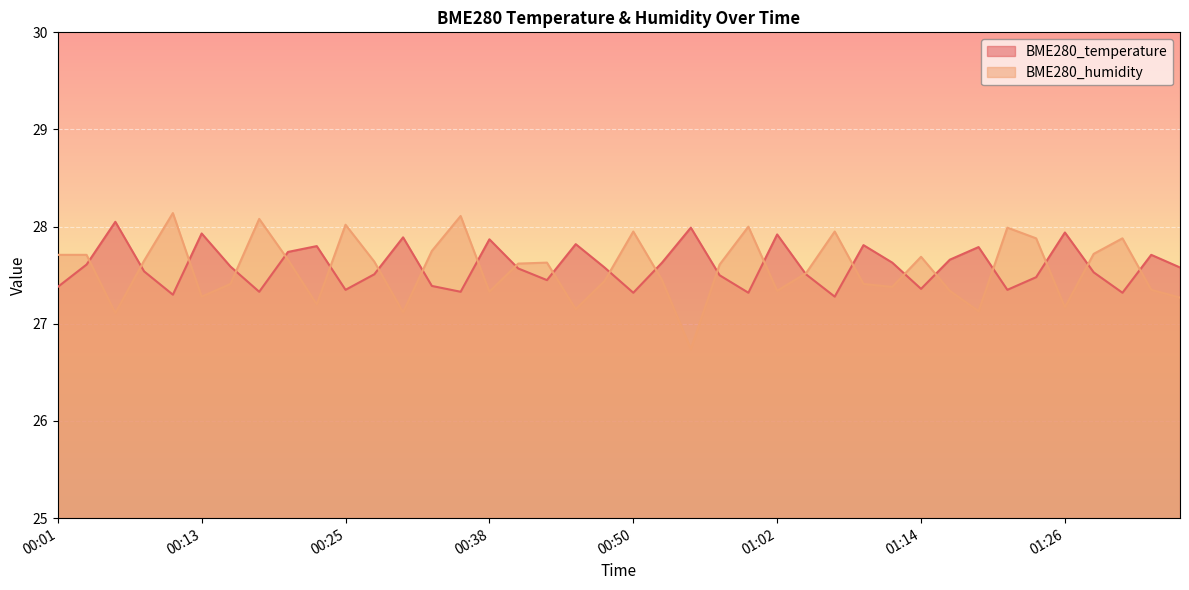

Which series has the largest range (max minus min)?

BME280_humidity